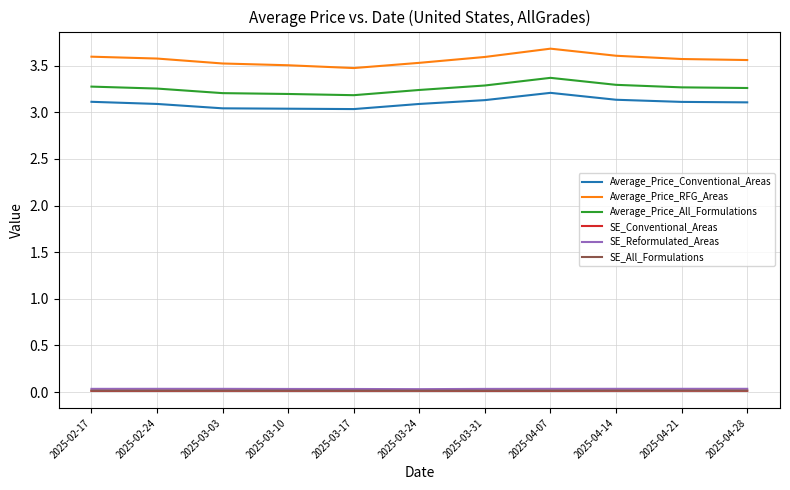

The Average_Price_RFG_Areas series shows 5.6 at 2025-03-31. True or false?

False